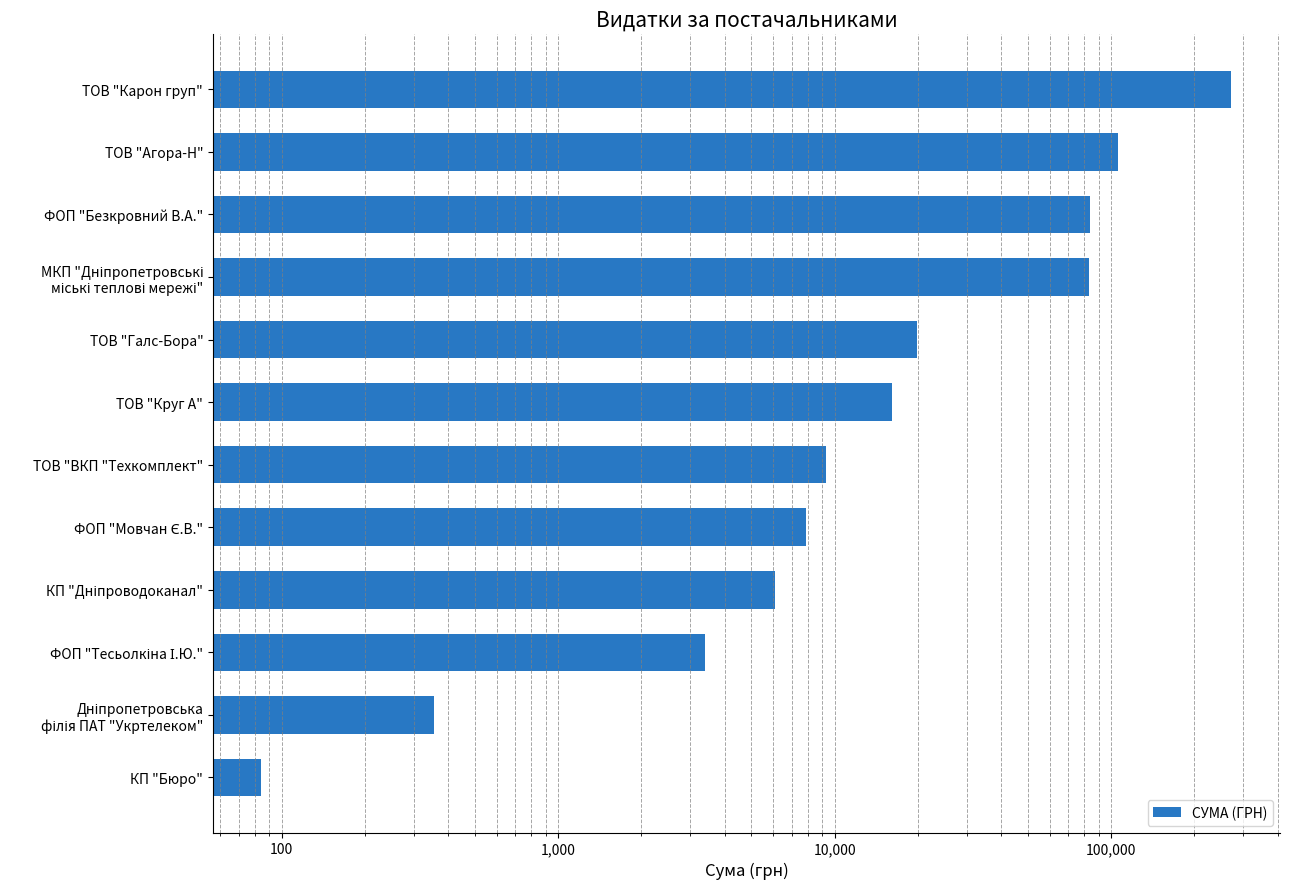

How many values are below 16177?

6